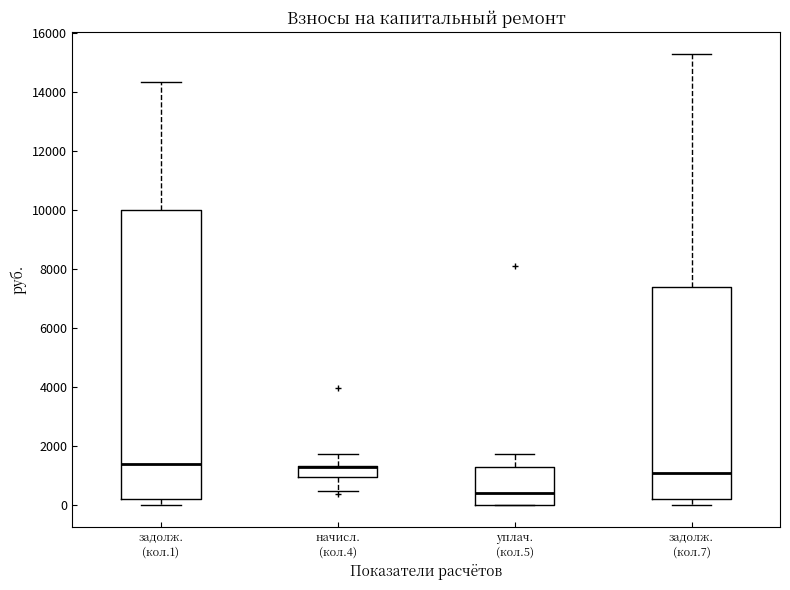

Reading left to right, read every box against the y-axis: the position of its median line, the range the box covers, and the ends of its whiskers. The values are not printed on the chart, so give them approximately, as read against the axis.

задолж. (кол.1): median 1400, box 200 to 10000, whiskers 0 to 14400
начисл. (кол.4): median 1200 (drawn on the box's upper edge), box 1000 to 1400, whiskers 400 to 1800
уплач. (кол.5): median 400, box 0 to 1200, whiskers 0 to 1800
задолж. (кол.7): median 1000, box 200 to 7400, whiskers 0 to 15200